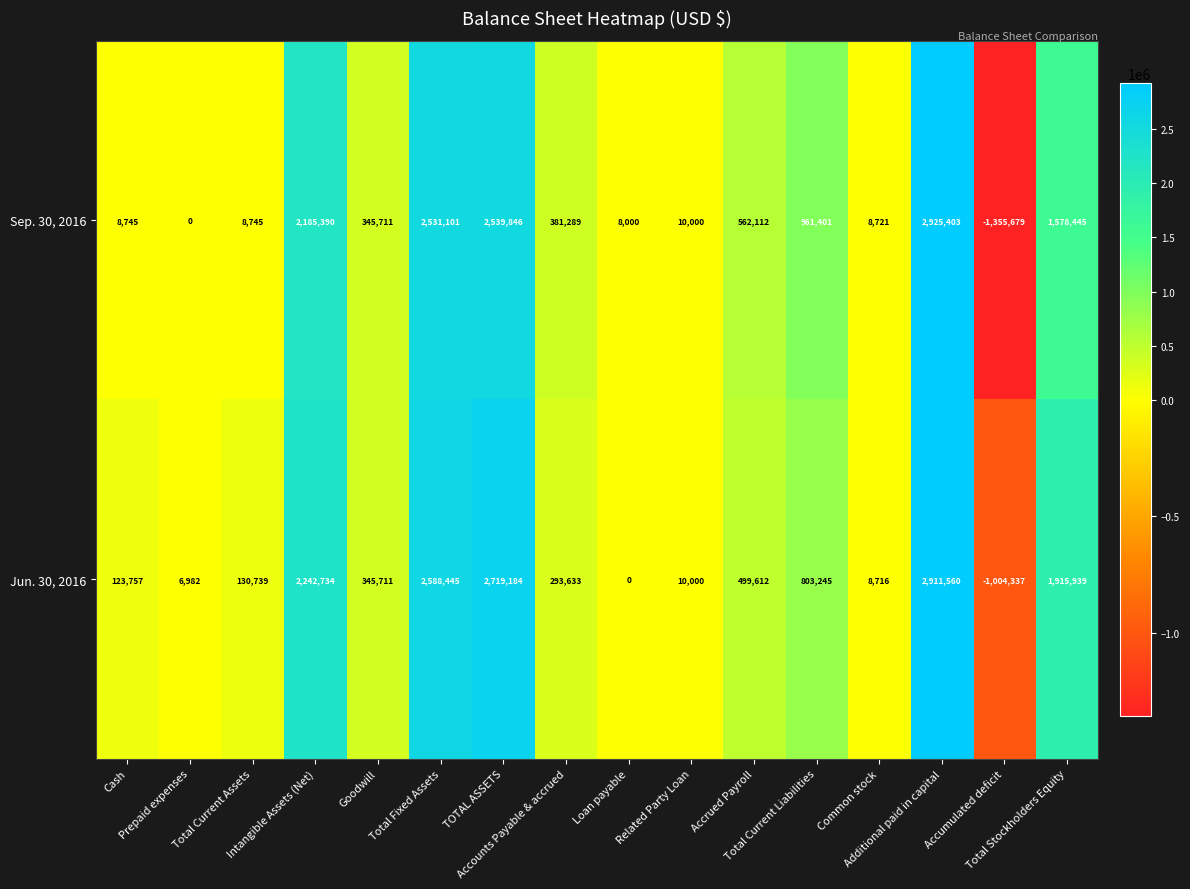

Which series has the largest total across all categories?

Jun. 30, 2016